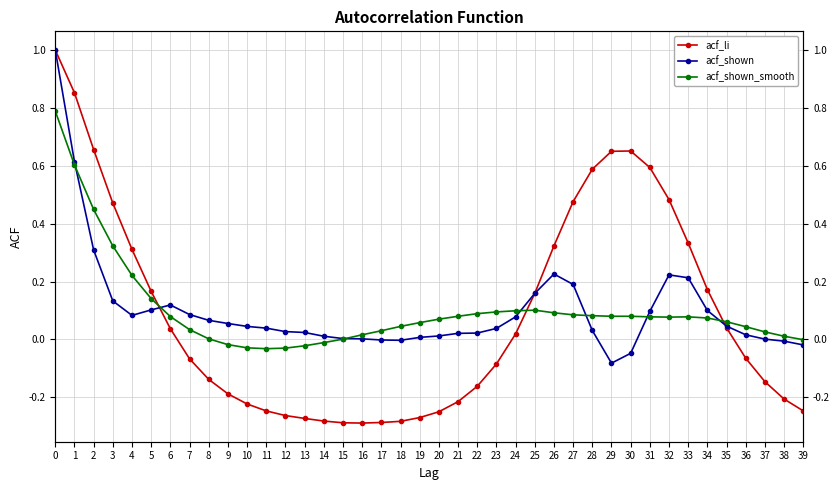

Which series has the largest total across all categories?

acf_shown_smooth